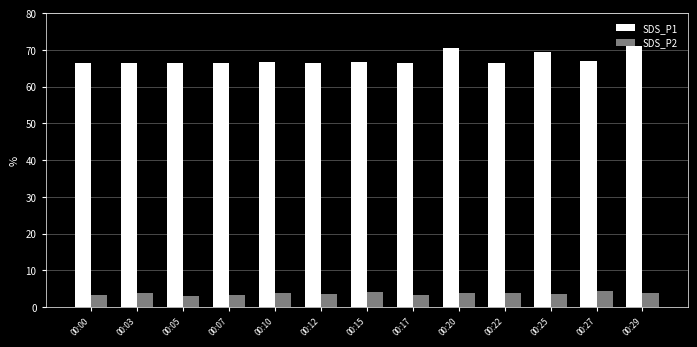

What is the greatest value displayed?

71.2